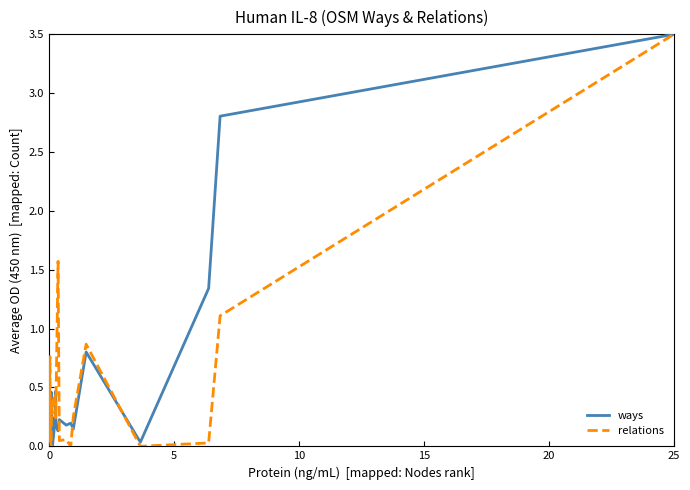

What is the maximum value for relations?

3.5